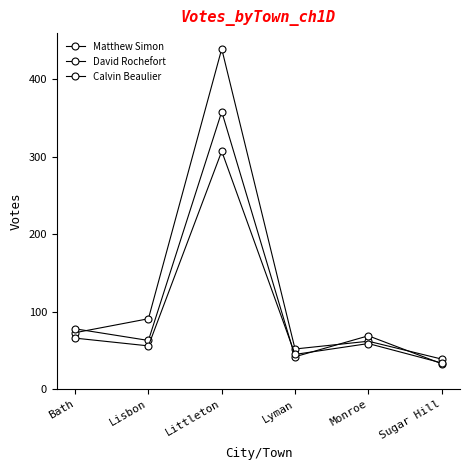

What is the label of the 2nd point from the left?

Lisbon